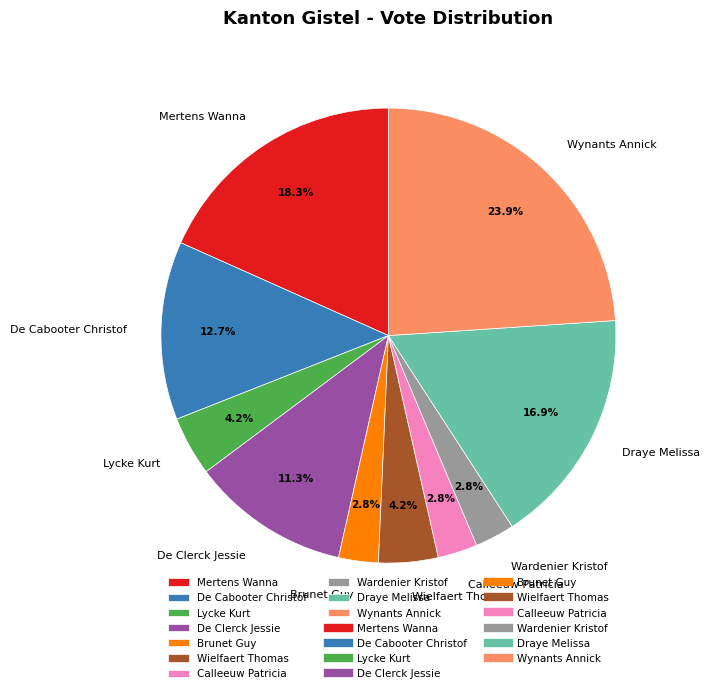

How much of the chart is everything except Draye Melissa?

83.1%